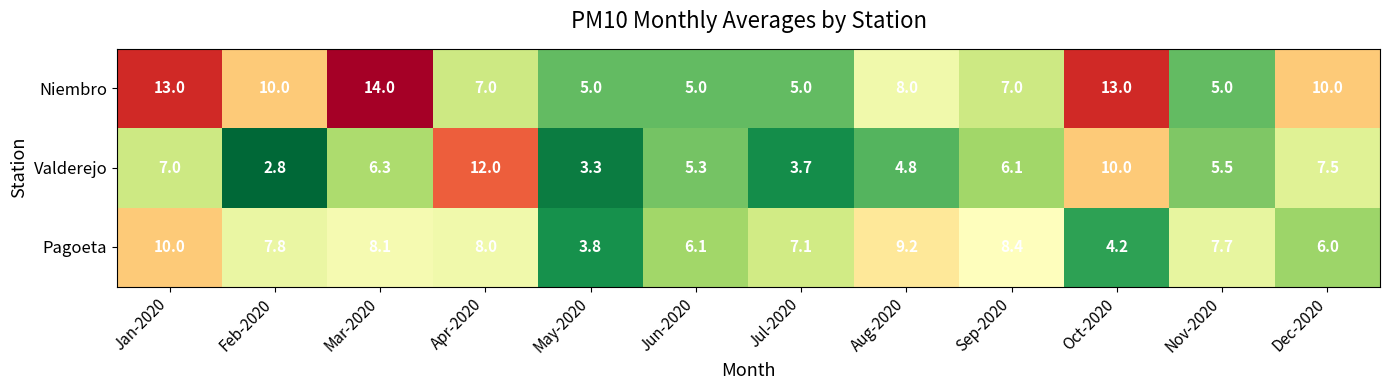

At which category is the sum across all series the highest?

Jan-2020